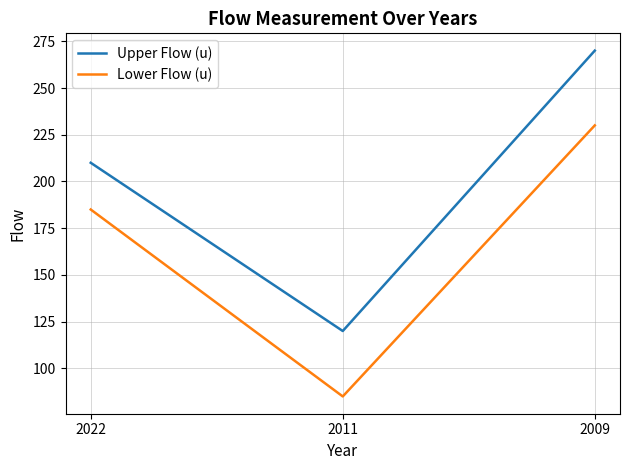

Reading left to right, list all the values displayed in this chart.

Upper Flow (u): 2022=210	2011=120	2009=270
Lower Flow (u): 2022=185	2011=85	2009=230